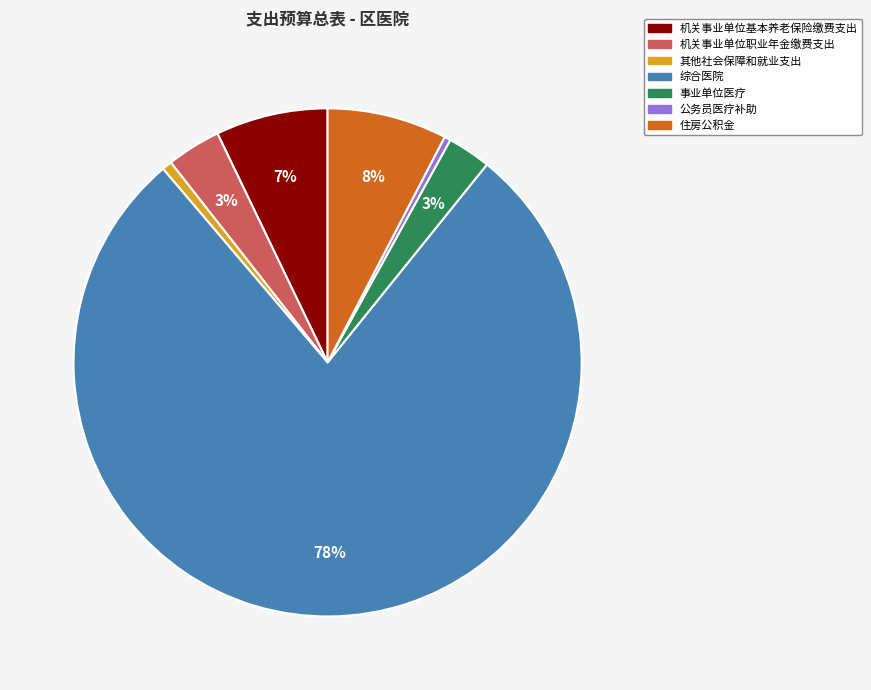

To the nearest percent, what is the combined percentage of 事业单位医疗 and 公务员医疗补助?

3%